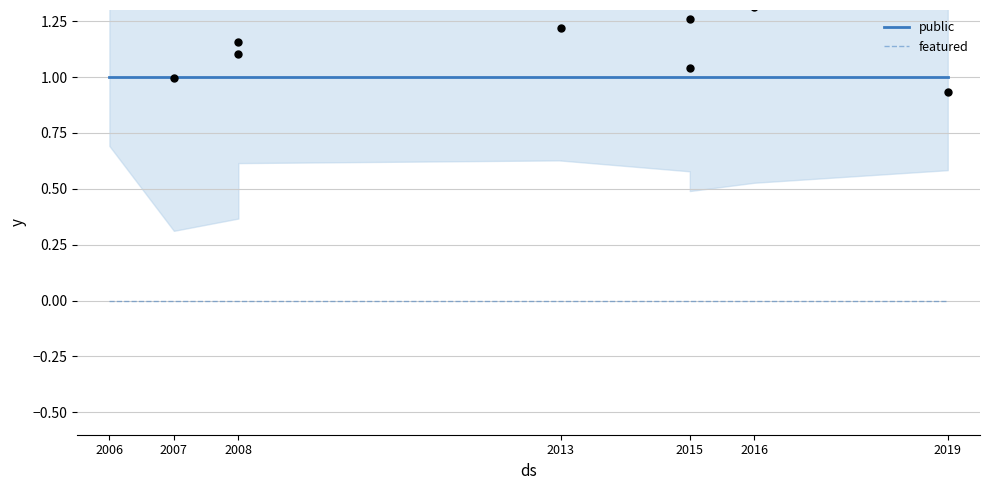

At which category is the sum across all series the highest?

2006